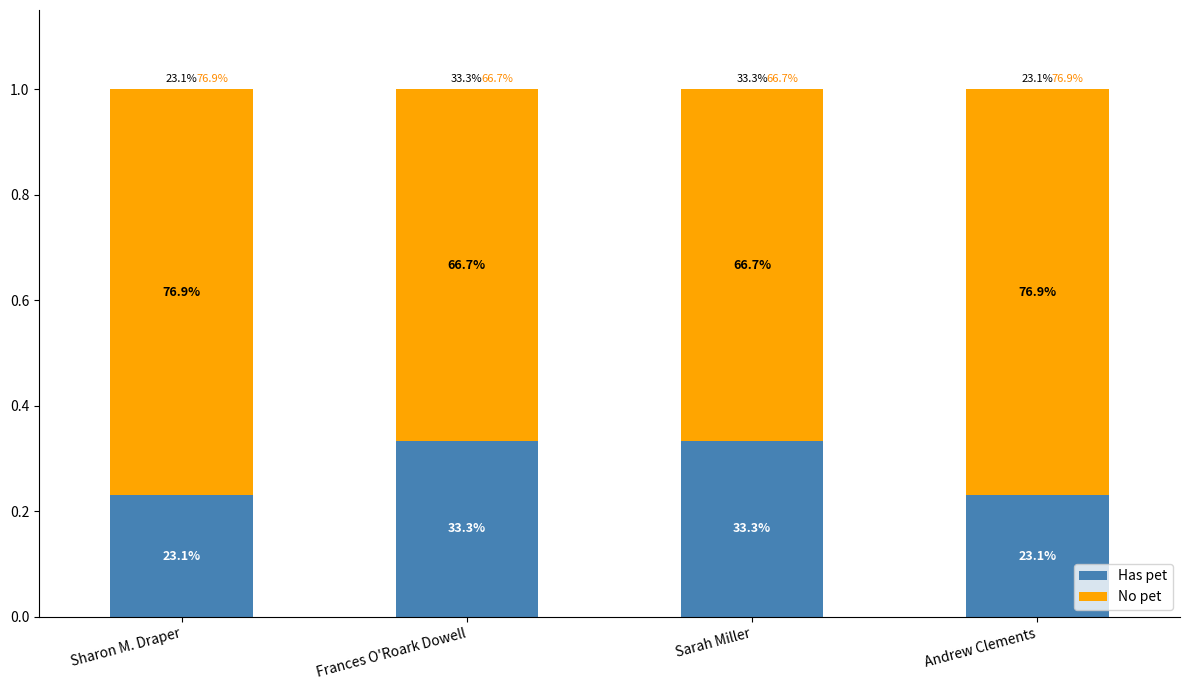

What is the sum of the Has pet values at Andrew Clements and Sarah Miller?

0.6